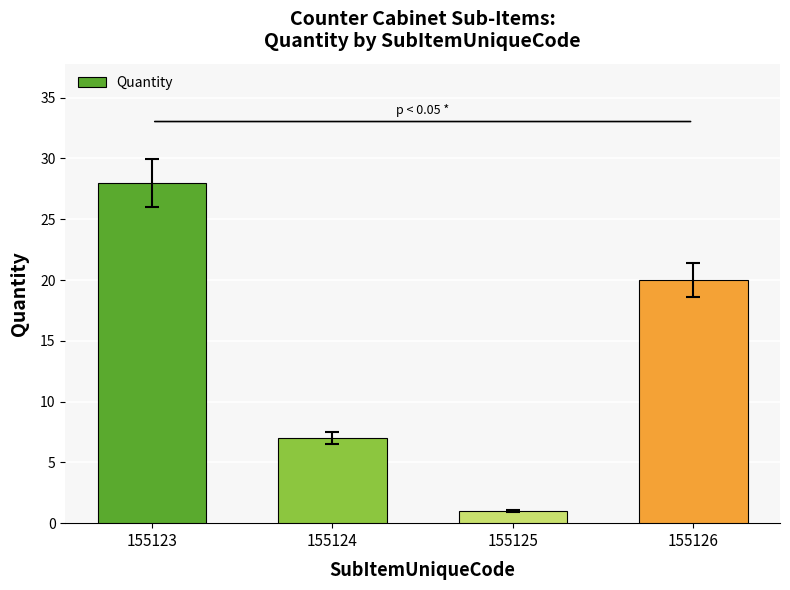

List the labels in order of value, smallest first.

155125, 155124, 155126, 155123